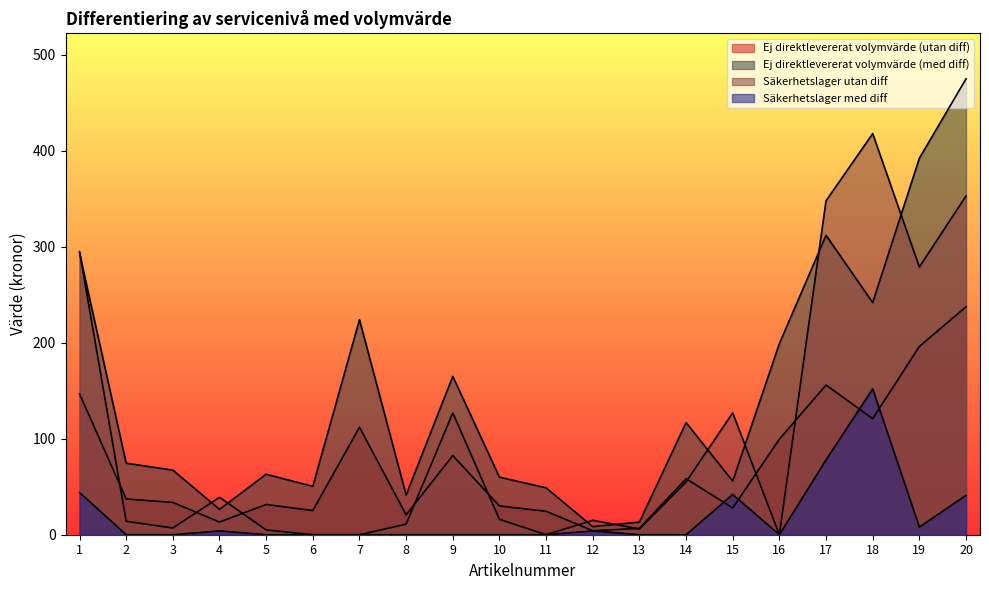

True or false: Ej direktlevererat volymvärde (med diff) and Ej direktlevererat volymvärde (utan diff) cross at least once.

False